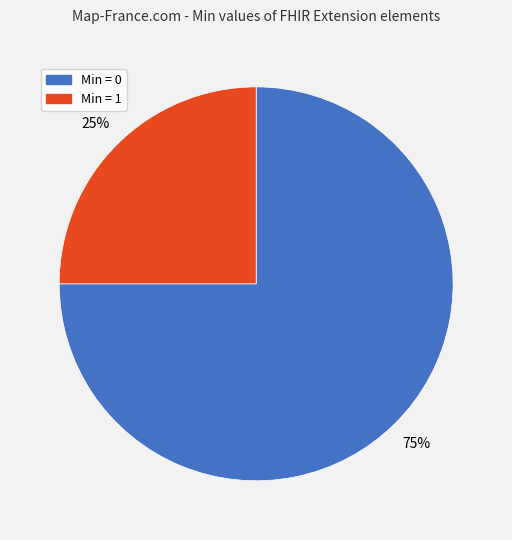

To the nearest percent, what is the average slice percentage?

50%